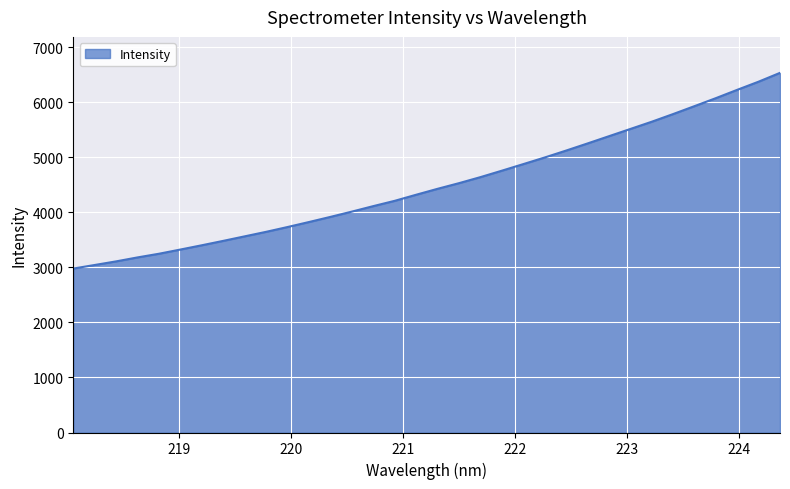

What is the difference between the maximum and minimum values?

3554.9